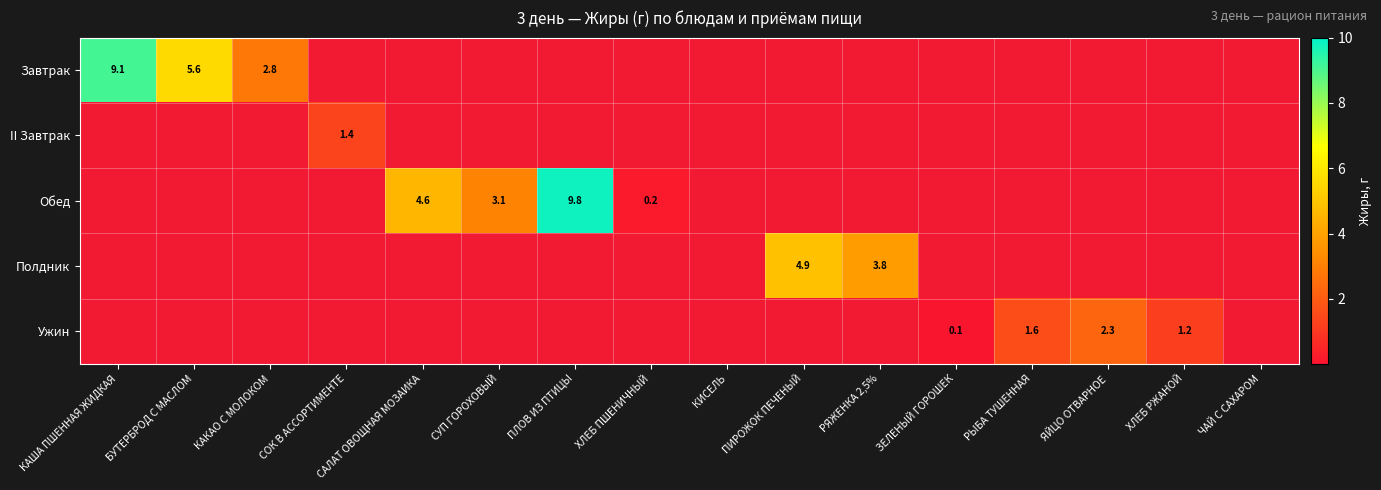

True or false: Ужин has a value of 0.1 at ЗЕЛЕНЫЙ ГОРОШЕК.

True